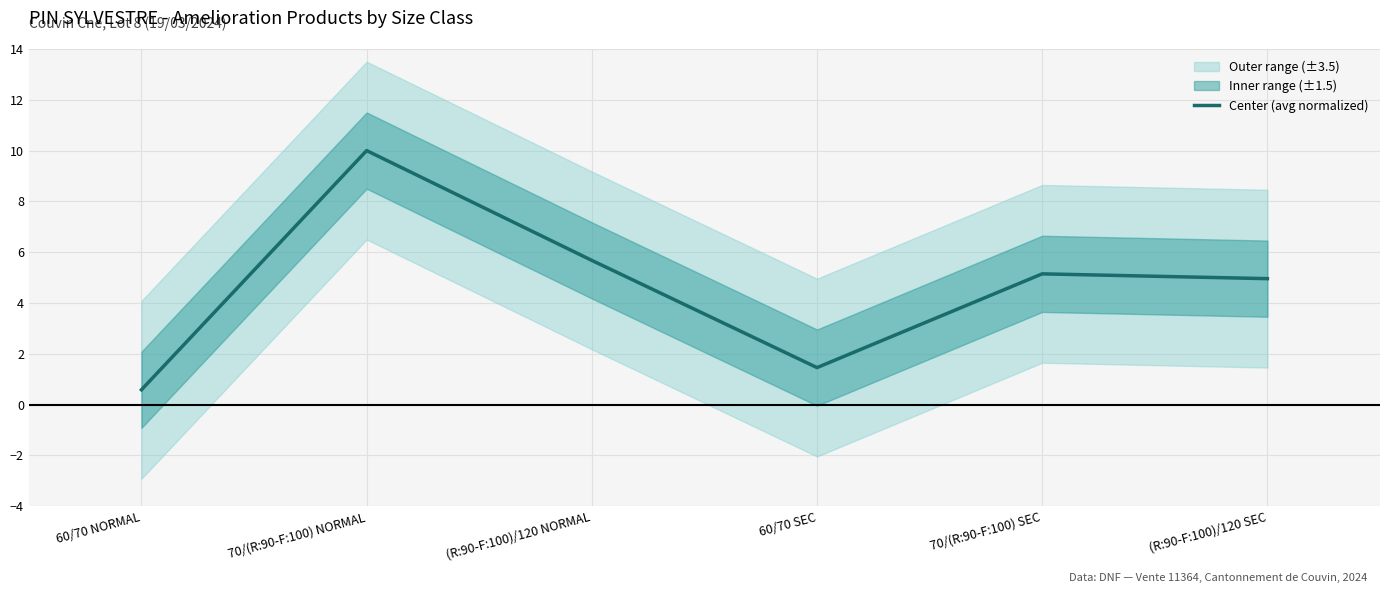

List the labels in order of value, smallest first.

60/70 NORMAL, 60/70 SEC, (R:90-F:100)/120 SEC, 70/(R:90-F:100) SEC, (R:90-F:100)/120 NORMAL, 70/(R:90-F:100) NORMAL